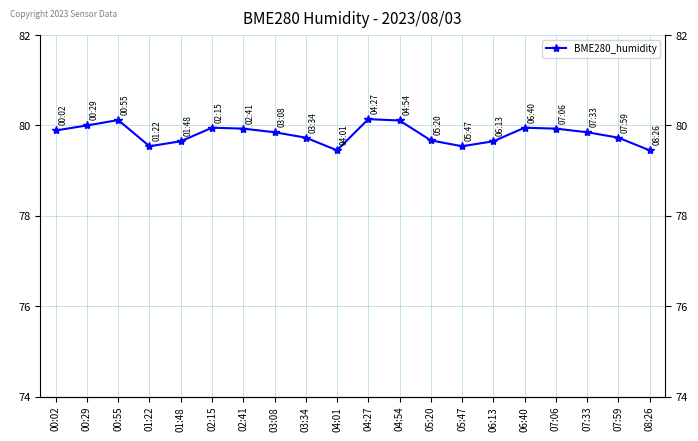

List the labels in order of value, largest first.

04:27, 00:55, 04:54, 00:29, 02:15, 06:40, 02:41, 07:06, 00:02, 03:08, 07:33, 03:34, 07:59, 05:20, 01:48, 06:13, 01:22, 05:47, 04:01, 08:26